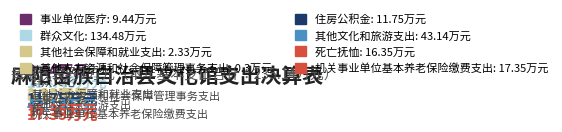

Rank the categories by value from lowest to highest.

其他人力资源和社会保障管理事务支出, 其他社会保障和就业支出, 事业单位医疗, 住房公积金, 死亡抚恤, 机关事业单位基本养老保险缴费支出, 其他文化和旅游支出, 群众文化